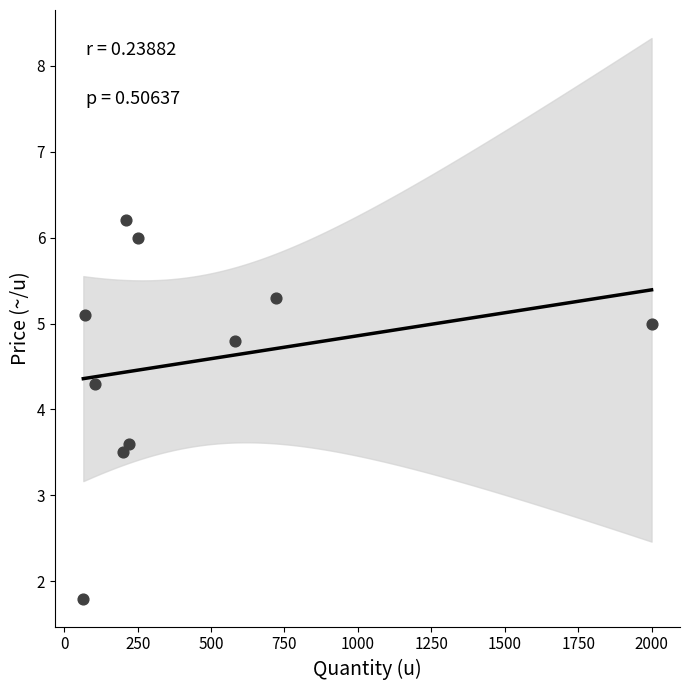

What is the range of X values (max minus min)?

1935.0